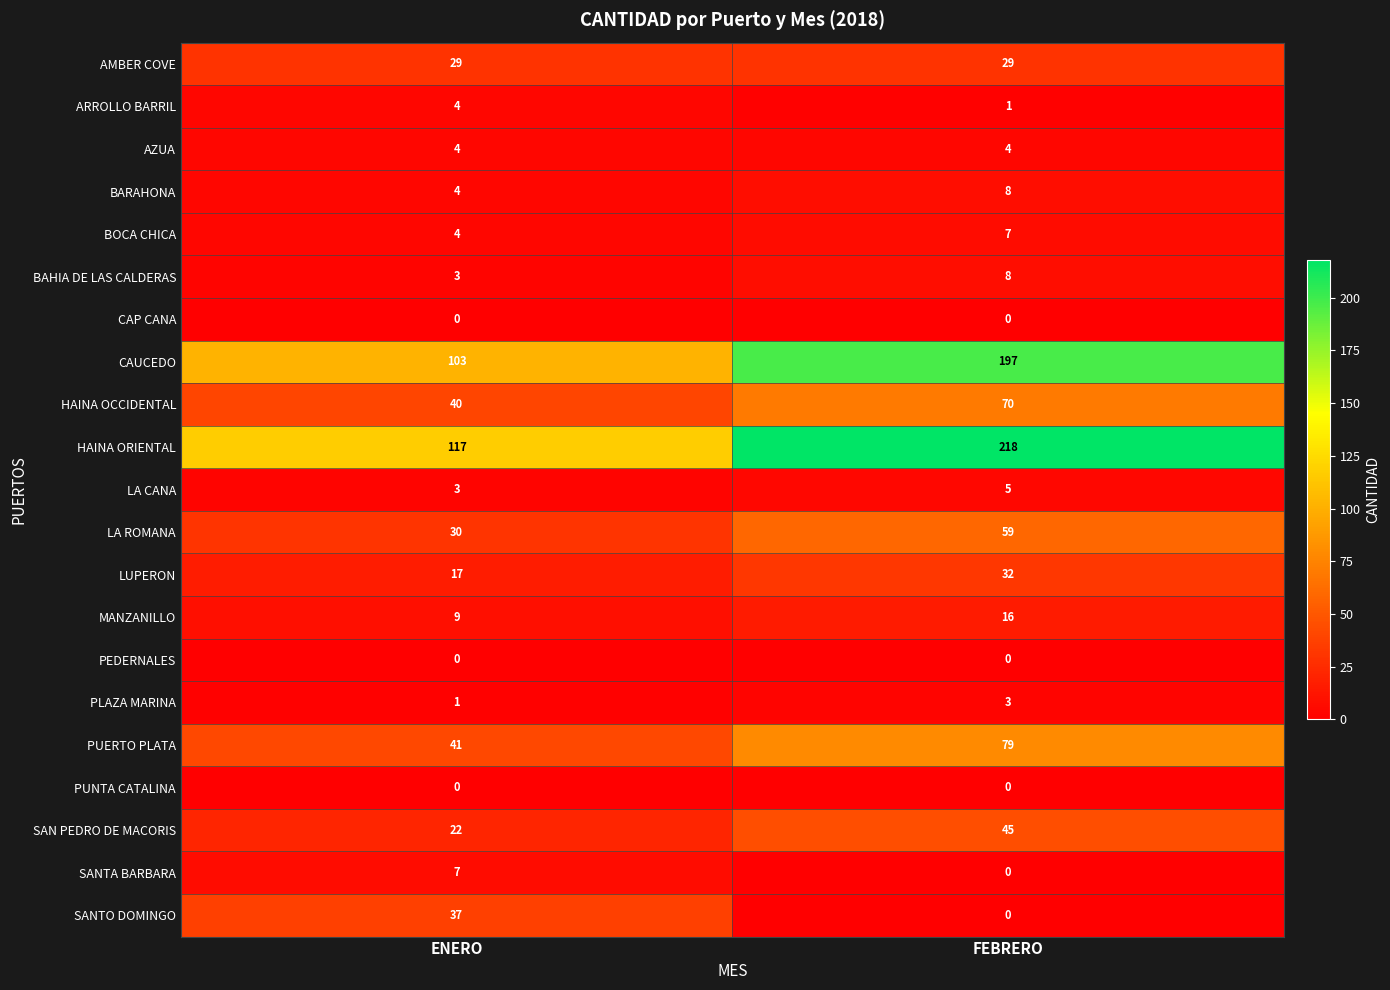

Is the value of HAINA OCCIDENTAL at ENERO greater than the value of PUNTA CATALINA at ENERO?

Yes